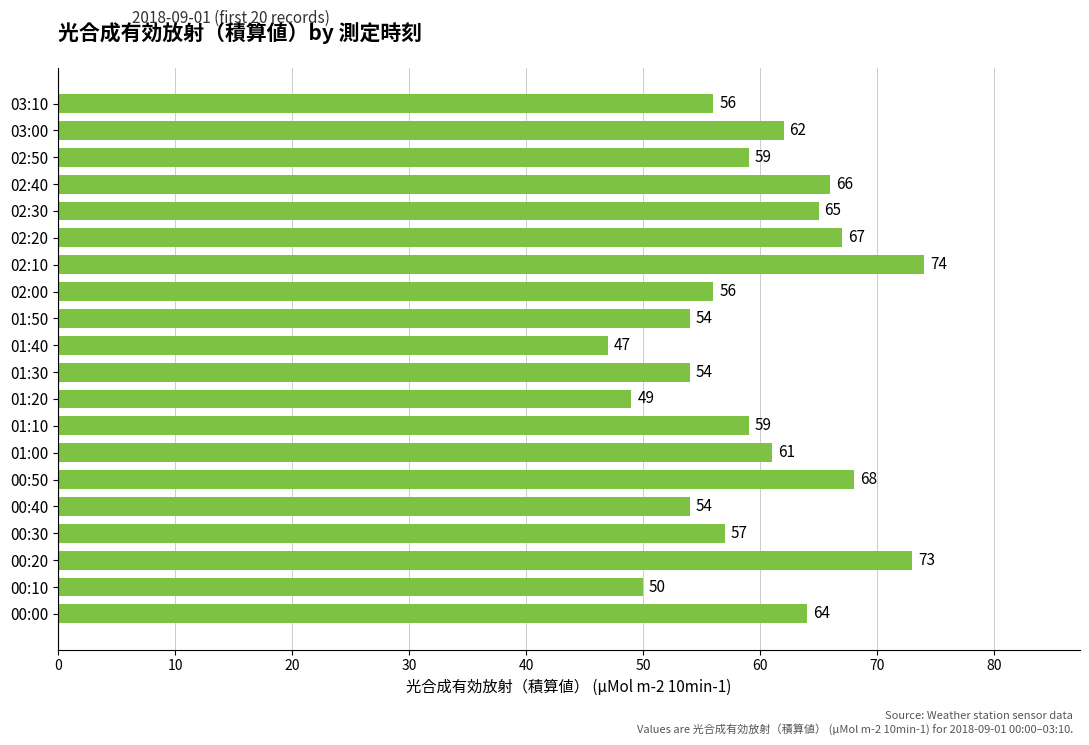

What is the difference between the maximum and second lowest values?

25